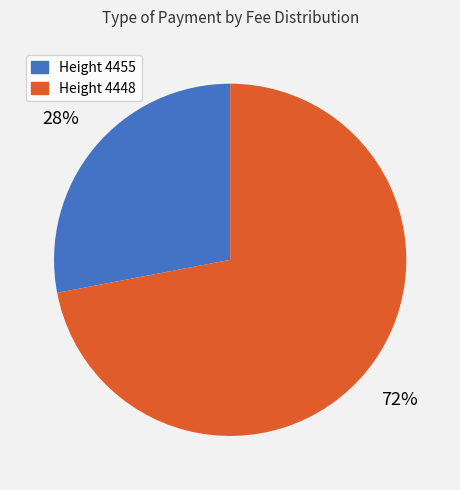

To the nearest percent, what is the difference between the largest and smallest slice percentages?

44%